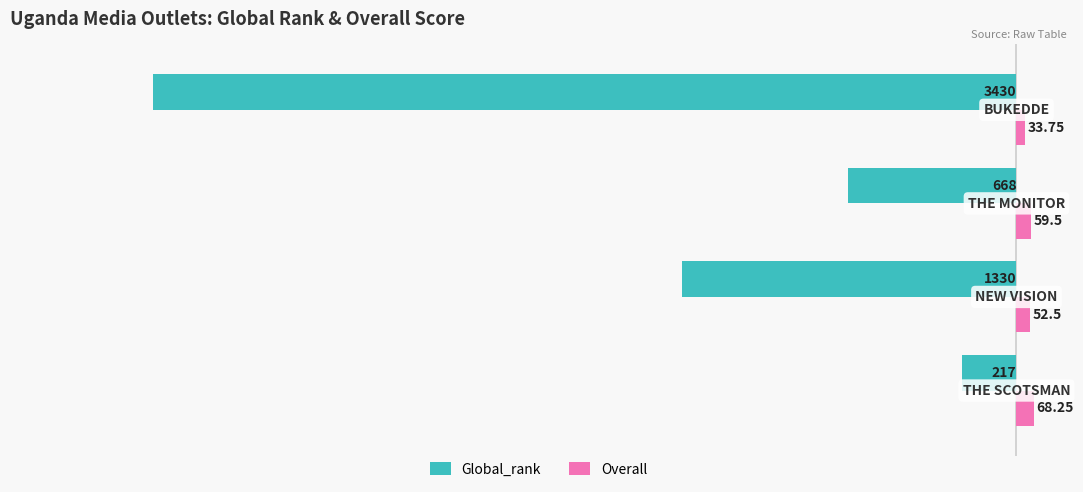

How many data points in Global_rank are above -668?

1